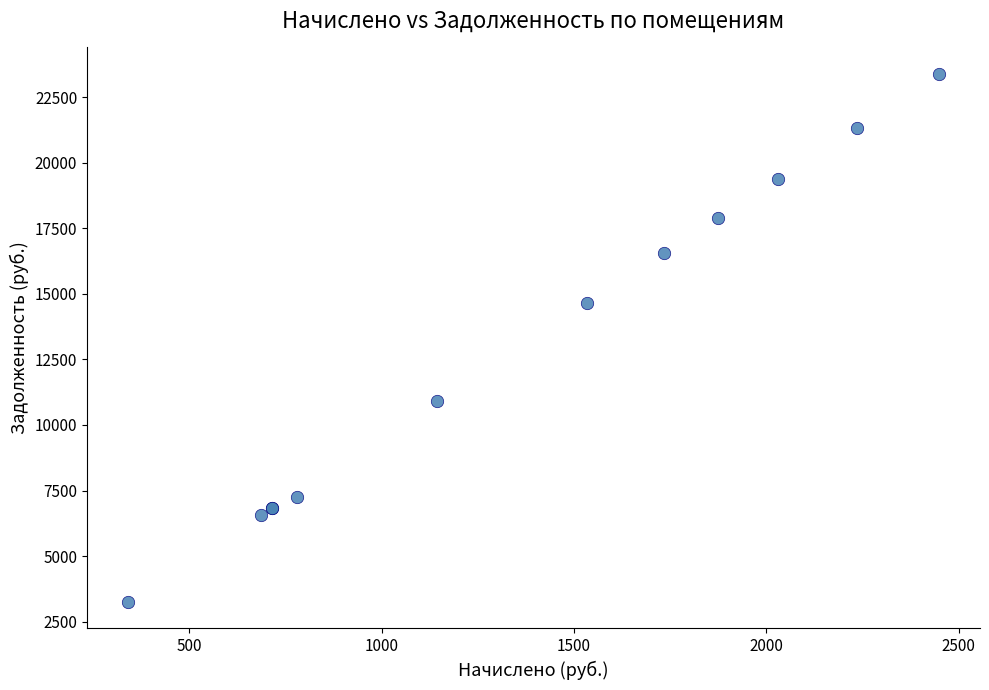

What Y value in the scatter plot is closest to 13318?

14650.3